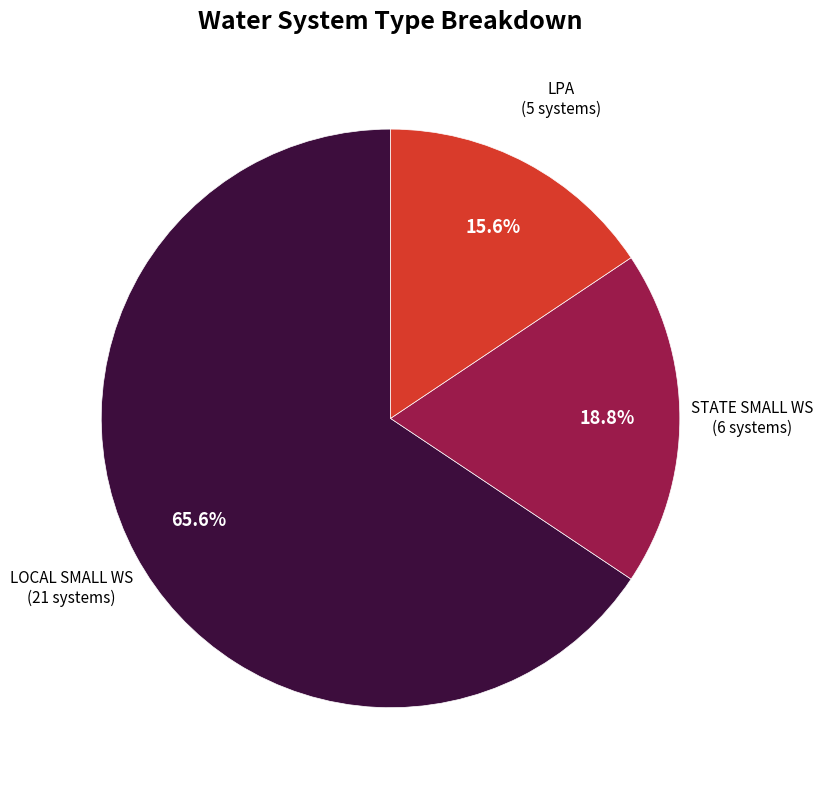

Approximately how many times larger is the value at STATE SMALL WS compared to LOCAL SMALL WS?

0.3